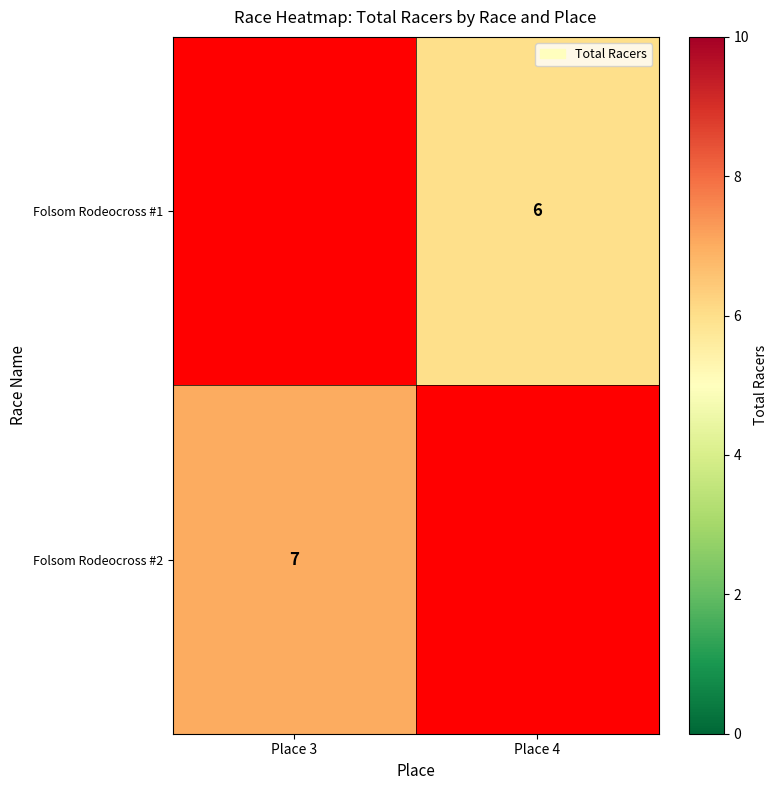

Is it true that Folsom Rodeocross #2 equals 7 at Place 3?

True